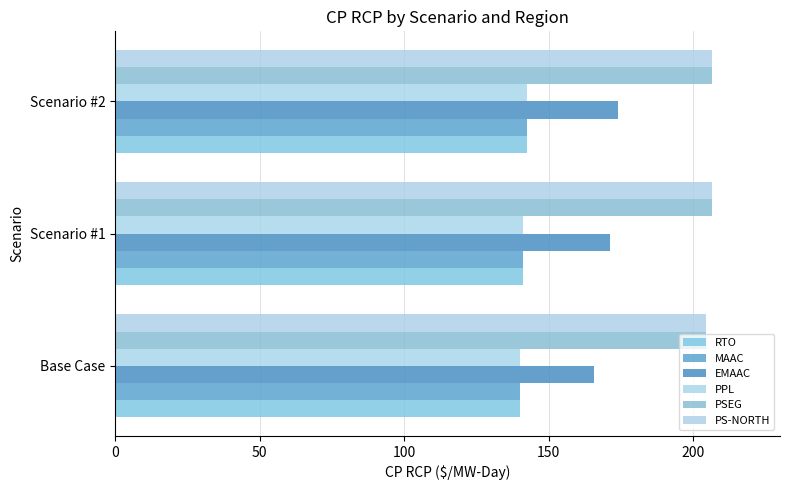

Count the PSEG values in the range 204 to 206.

1